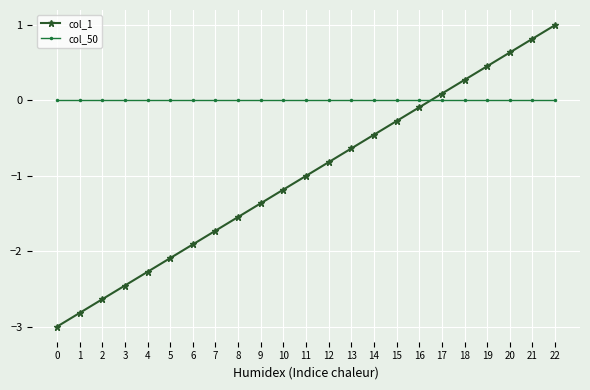

True or false: col_1 has more than 0 points higher than both neighbors.

False